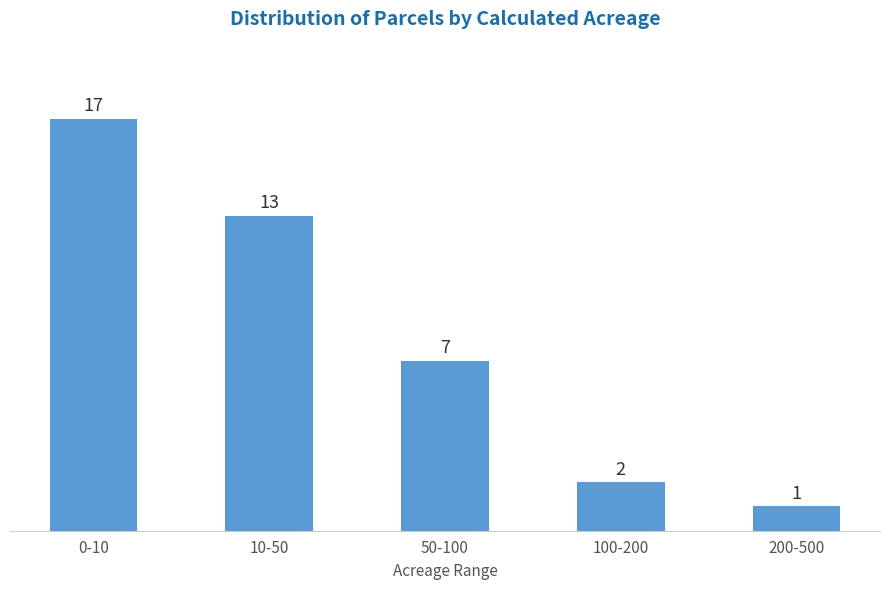

Reading right to left, transcribe all the data shown in this chart.

1	2	7	13	17